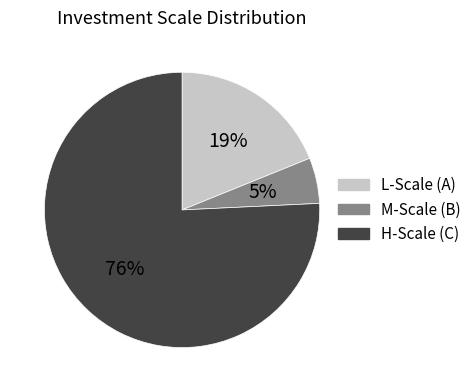

Combined, do L-Scale (A) and M-Scale (B) account for over 50%?

No